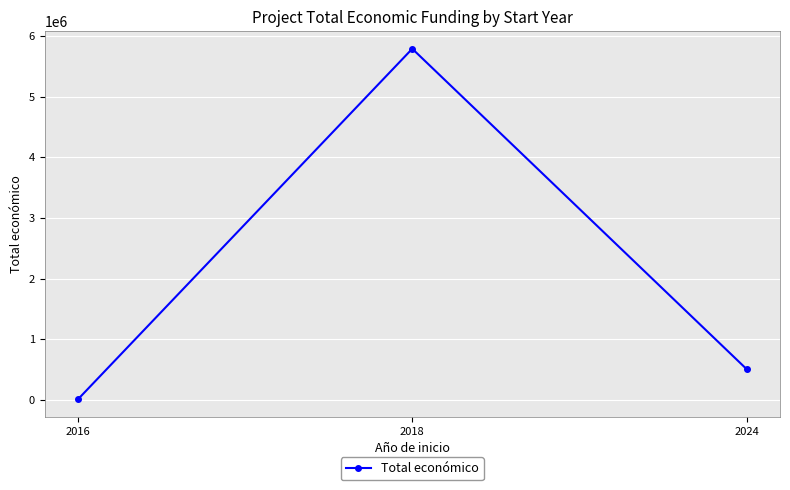

Reading right to left, what are all the values shown in this chart?

507255	5792221	7980